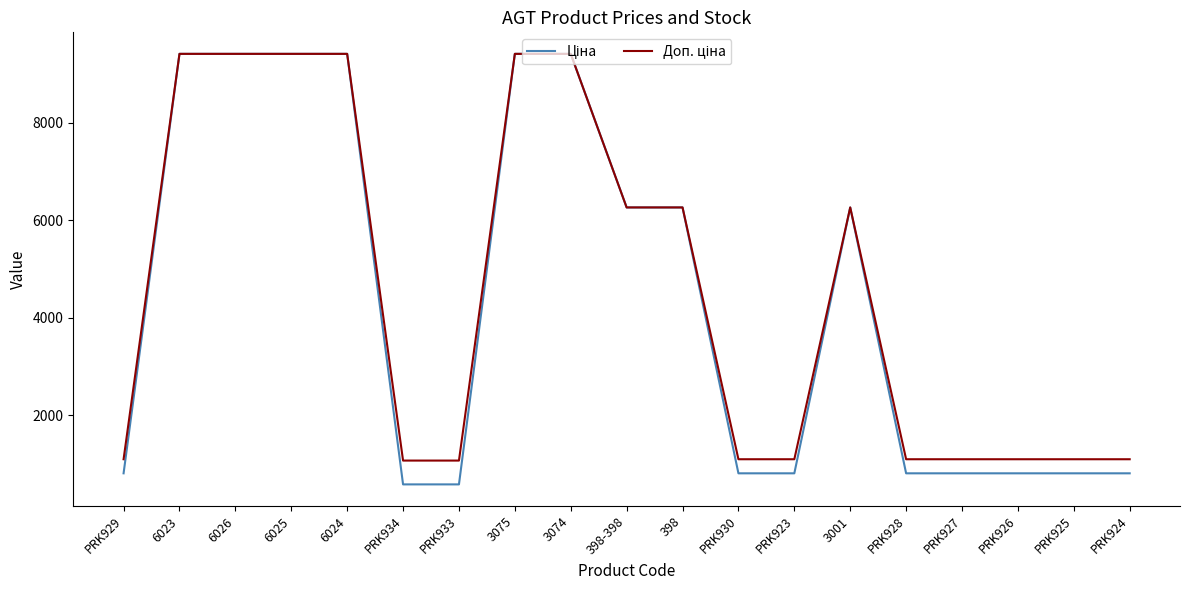

What is the minimum value shown in the chart?

586.0